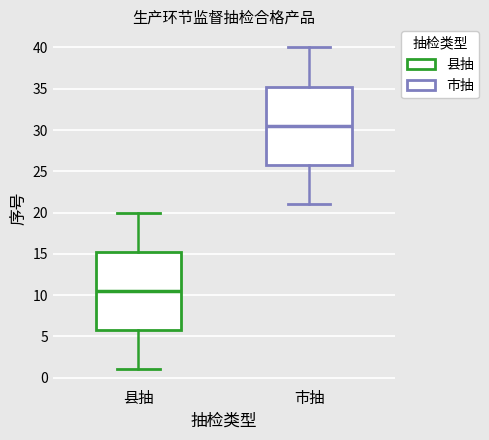

Which box's median line is the highest?

市抽